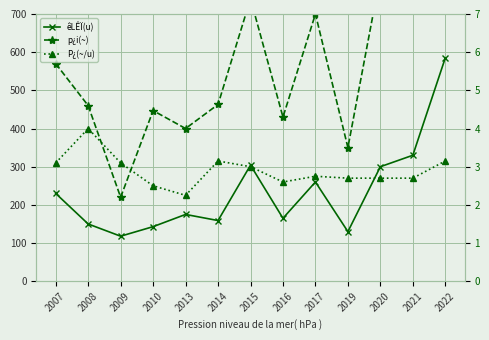

Does the chart display data point markers on the line(s)?

Yes